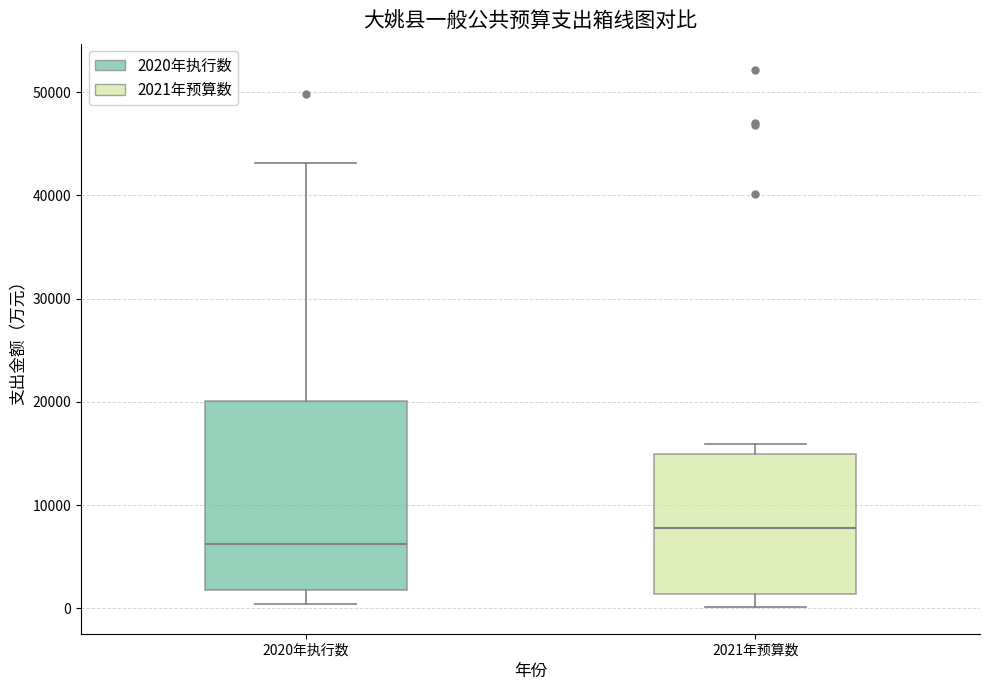

Which box's median line is the highest?

2021年预算数